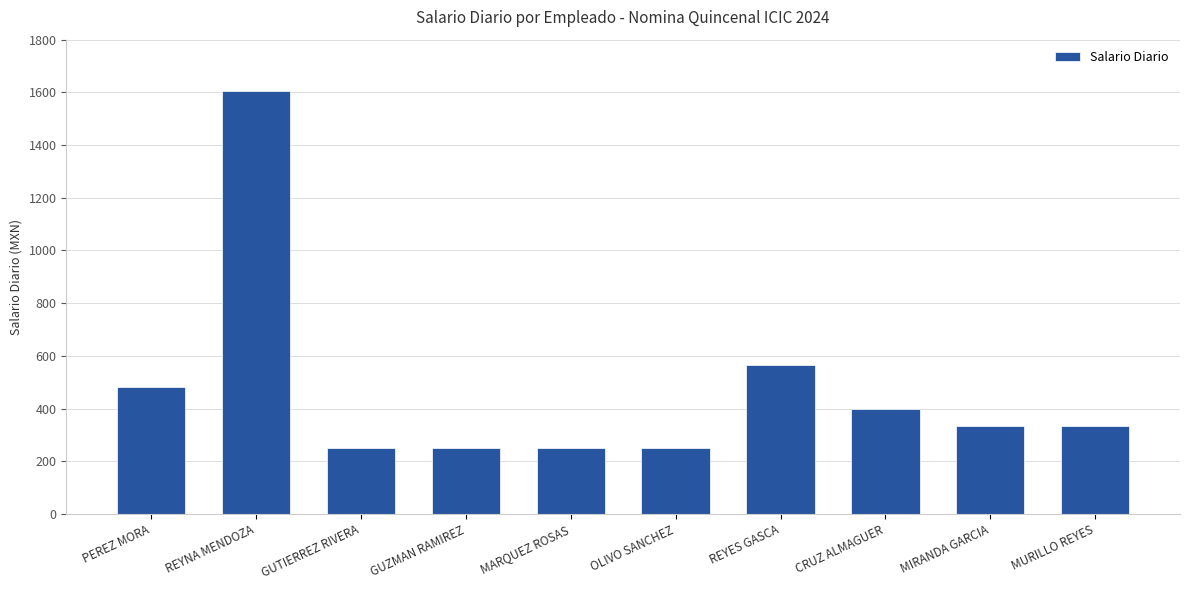

Does the chart contain any negative values?

No